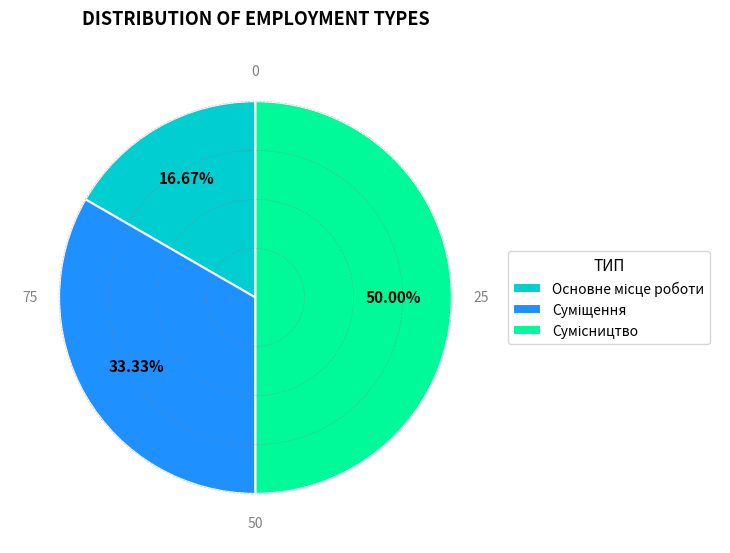

Is there a majority slice in this chart?

No